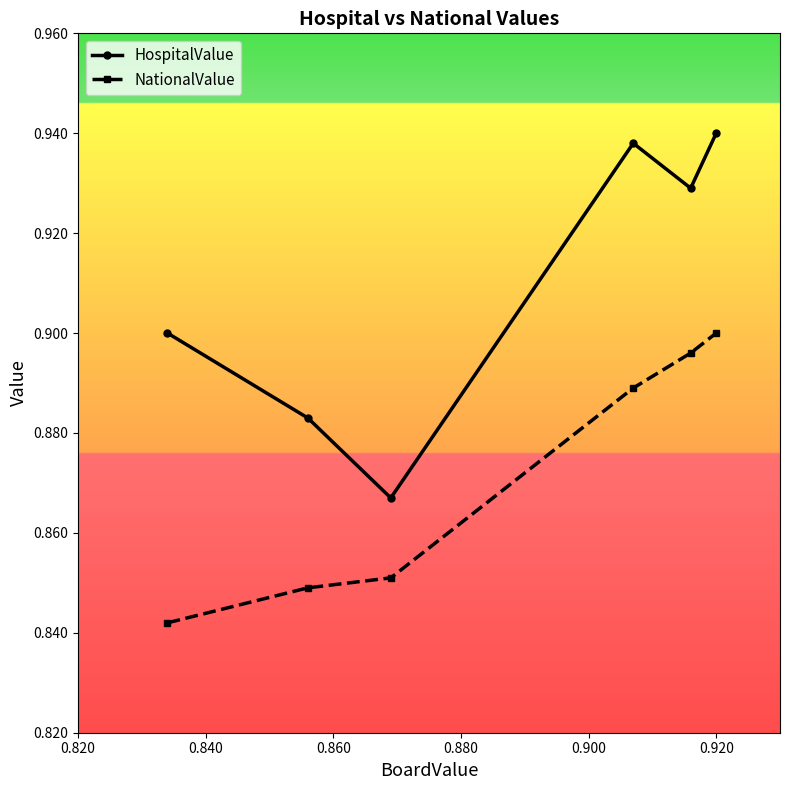

True or false: NationalValue has more than 2 interior local peaks.

False